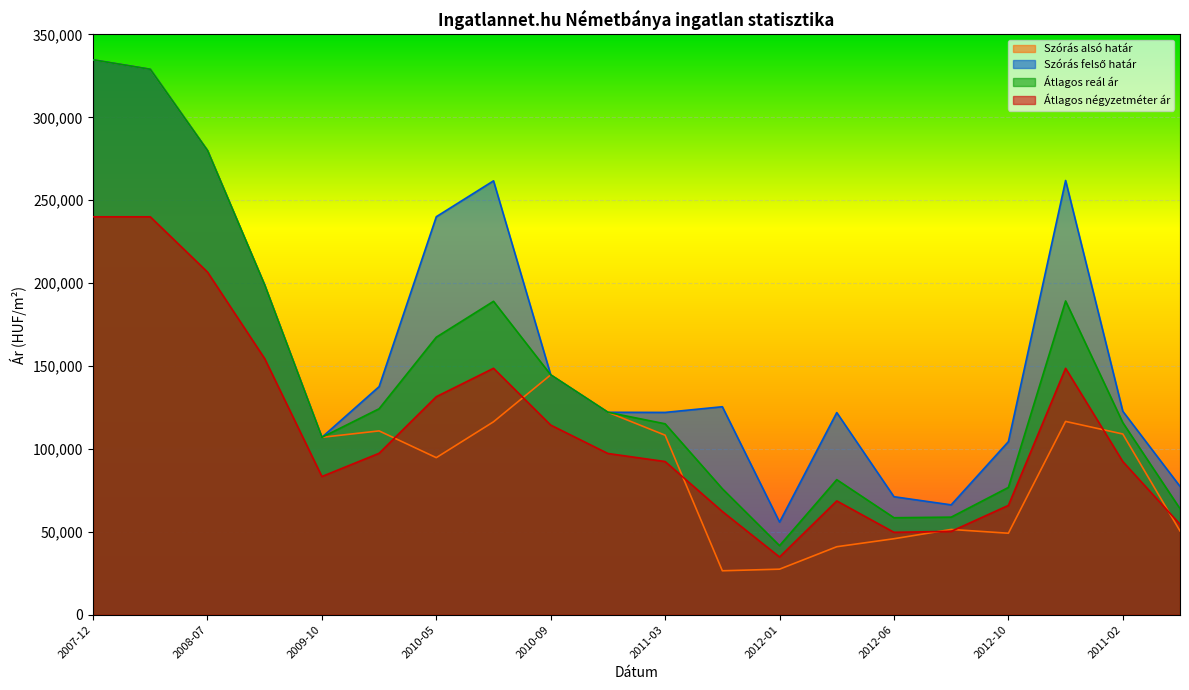

What is the label of the 9th point from the right?

2011-11